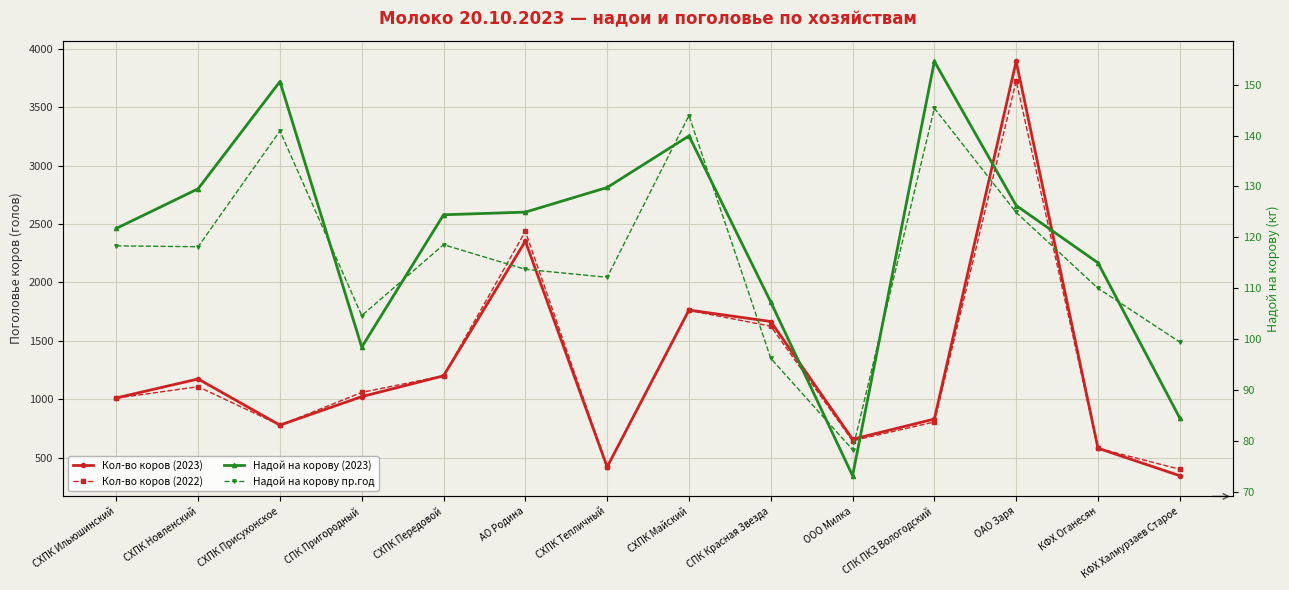

How many distinct data groups are displayed?

4